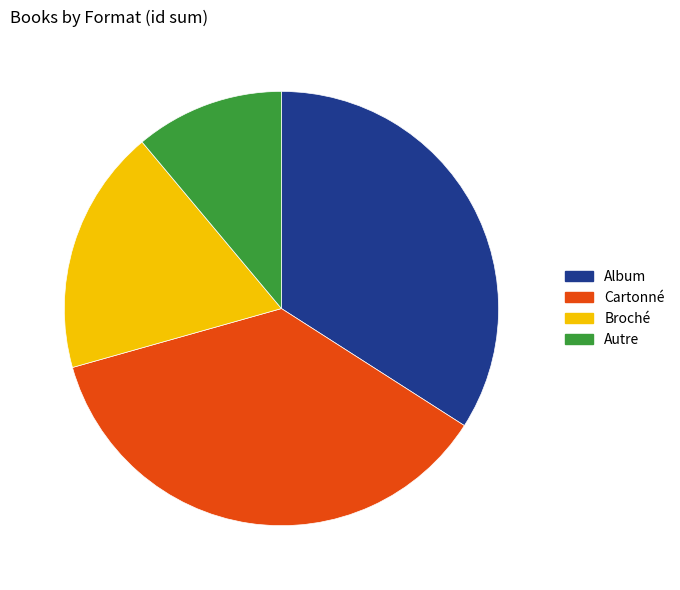

Does any single category account for the majority?

No